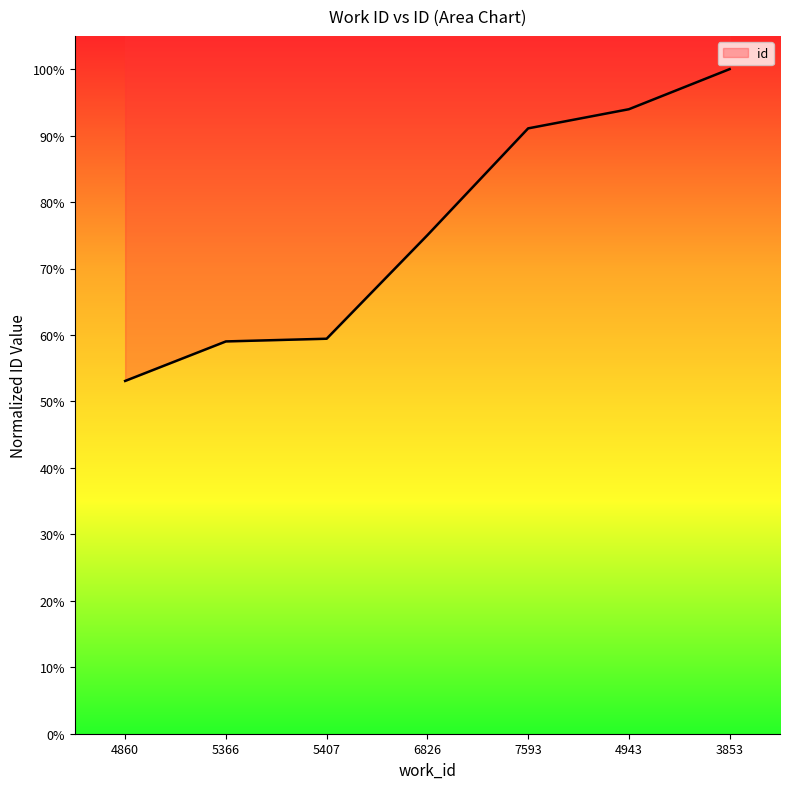

Is it true that the value at 5366 is 59.0?

True